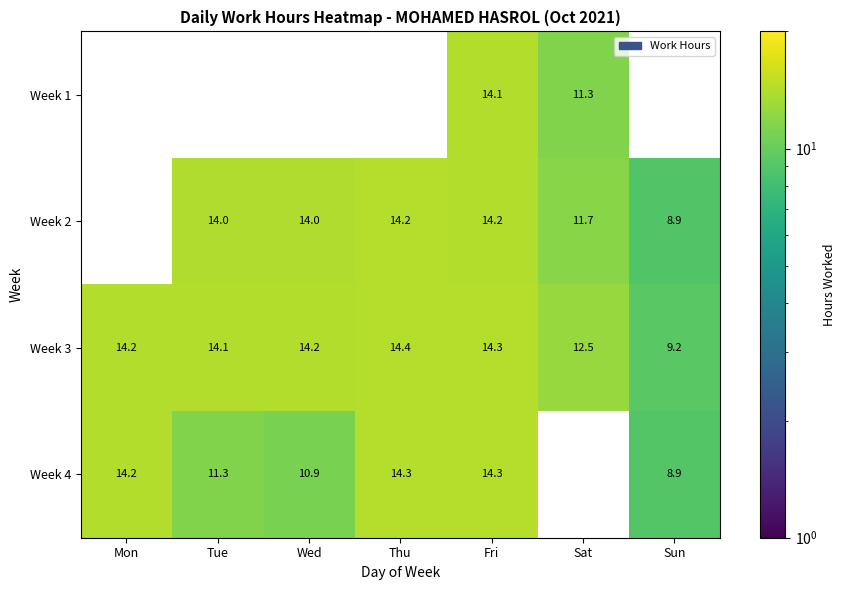

What is the sum of the Week 2 values at Sat and Sun?

20.6